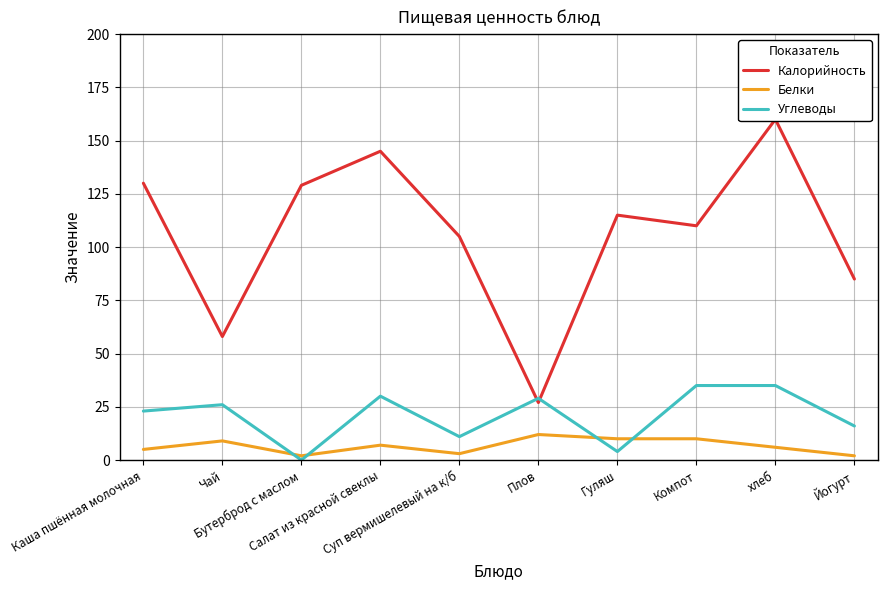

What is the greatest value displayed?

160